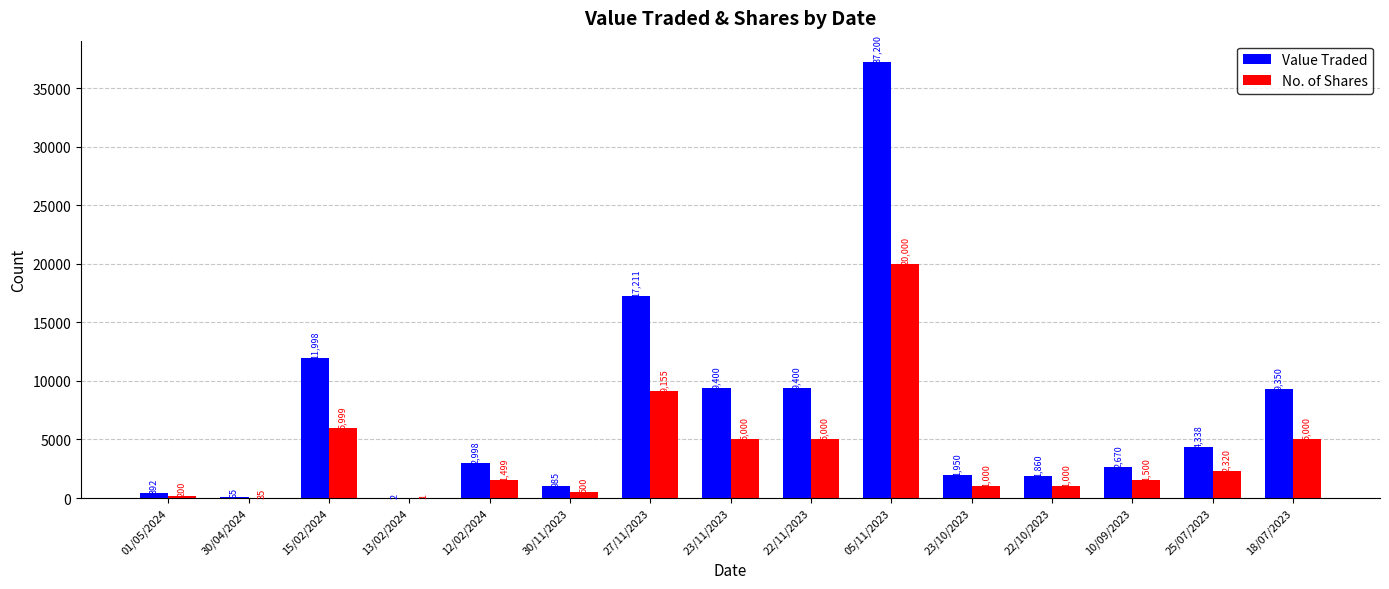

True or false: No. of Shares has a value of 5000 at 18/07/2023.

True